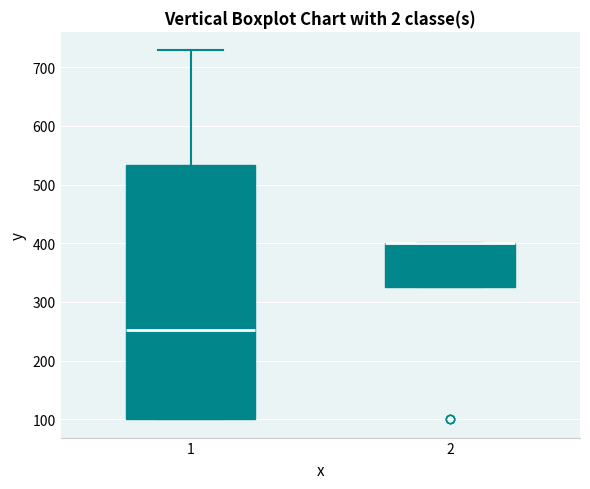

Reading left to right, read every box against the y-axis: the position of its median line, the range the box covers, and the ends of its whiskers. The values are not printed on the chart, so give them approximately, as read against the axis.

1: median 250, box 100 to 530, whiskers 100 to 730
2: median 400 (drawn on the box's upper edge), box 330 to 400, whiskers 330 to 400